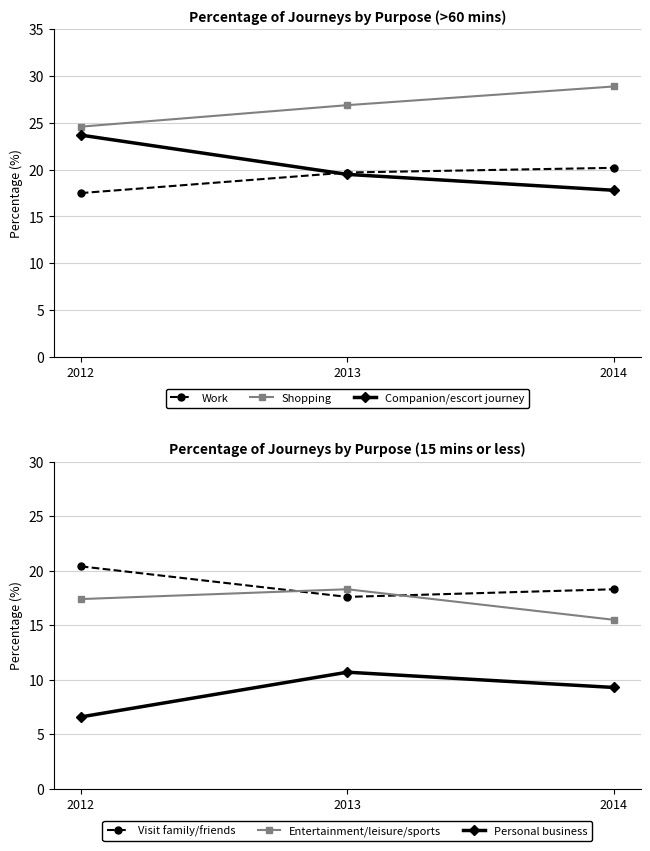

What is the minimum value for Entertainment/leisure/sports?

15.5